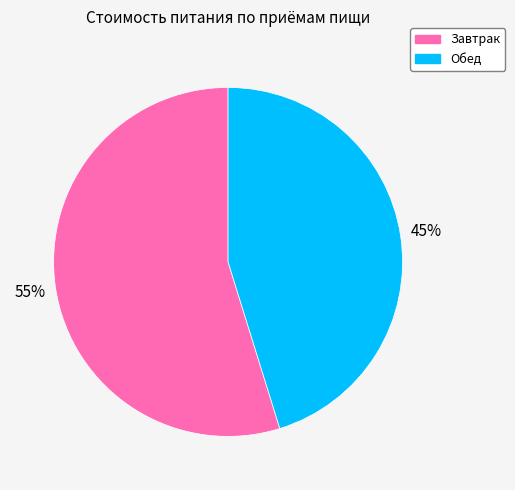

True or false: Обед accounts for 51% of the total.

False